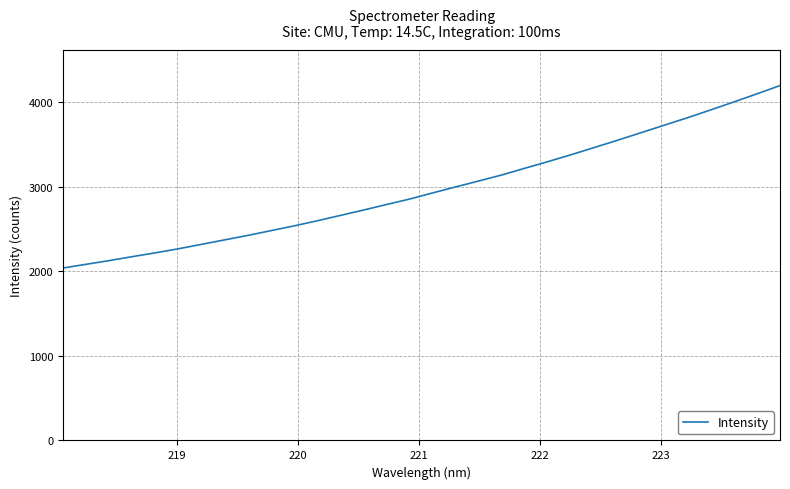

What is the maximum value shown in the chart?

4192.9